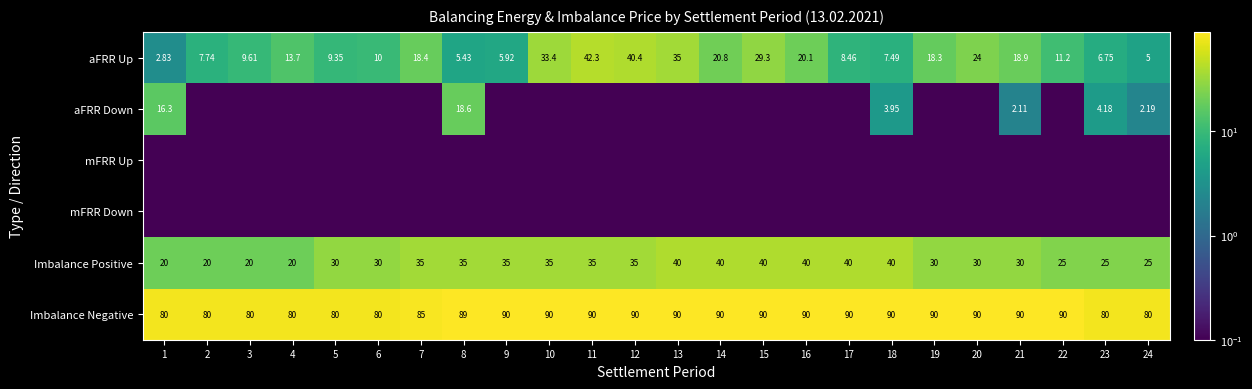

Which label corresponds to the smallest value in the chart?

2